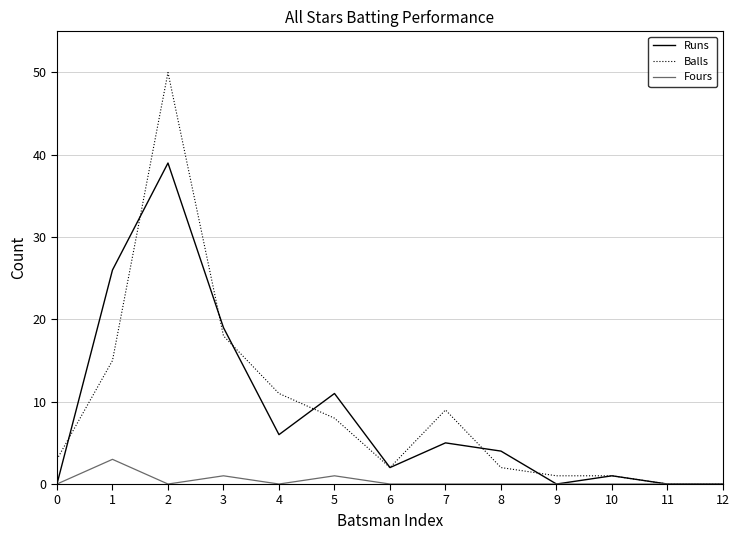

Between 1 and 4, which series saw the biggest shift?

Runs